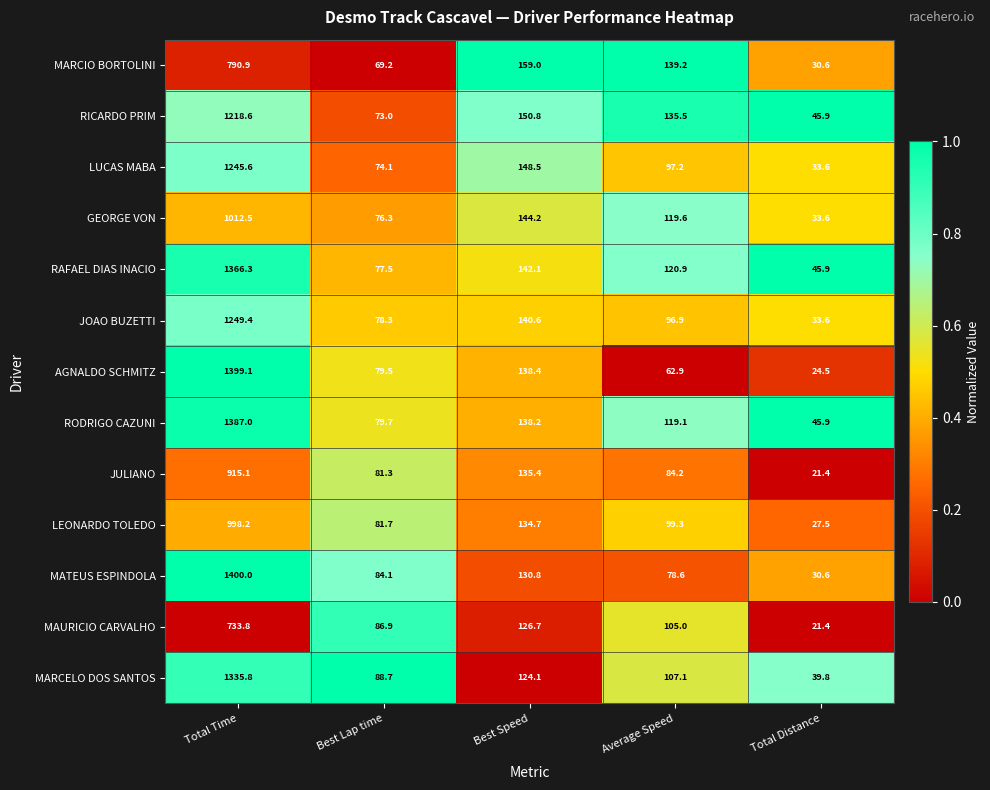

What value does the JOAO BUZETTI series have at Average Speed?

96.9